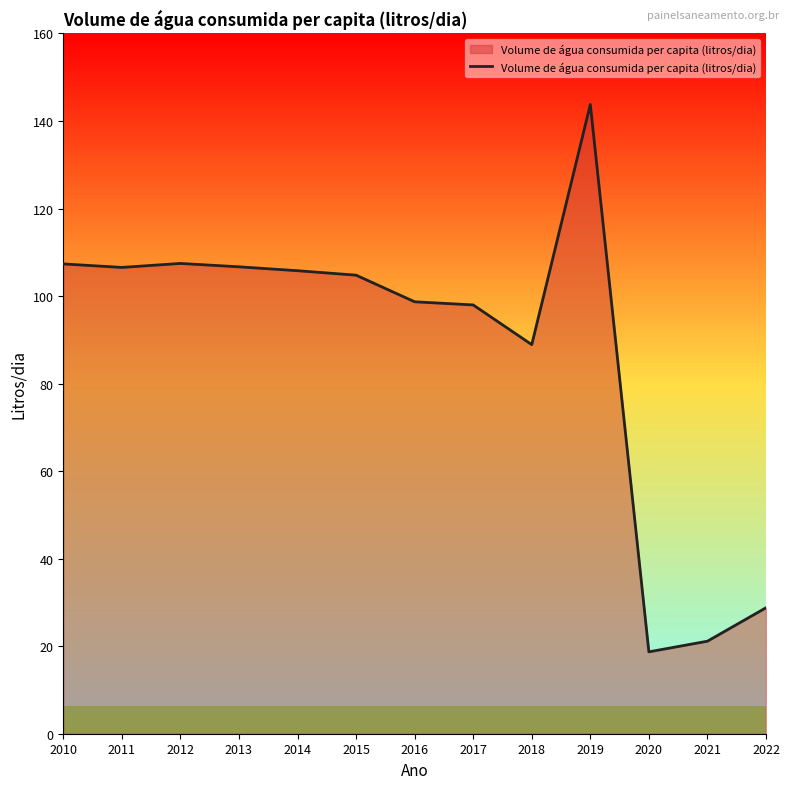

What is the sum of the values at 2012 and 2019?

251.2